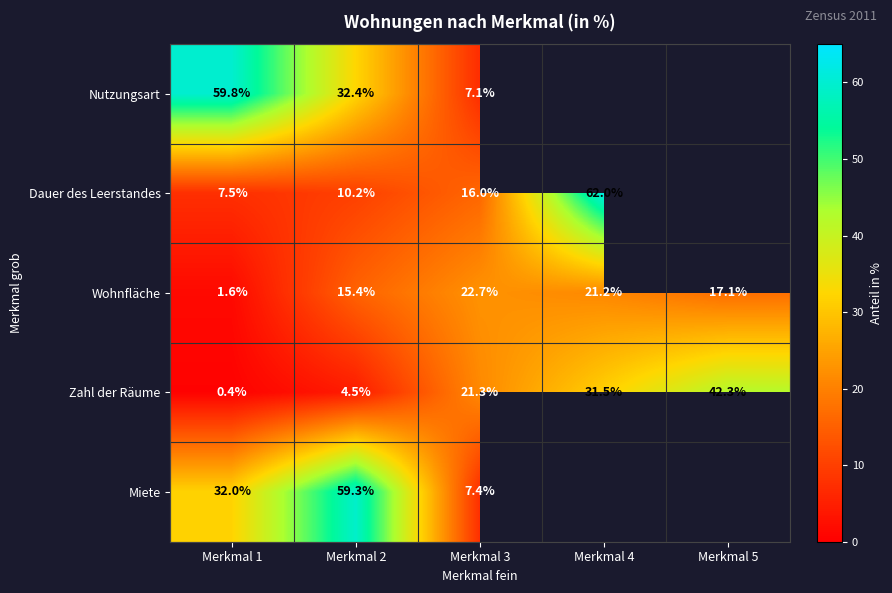

Is the value of Zahl der Räume at Merkmal 2 greater than the value of Nutzungsart at Merkmal 1?

No